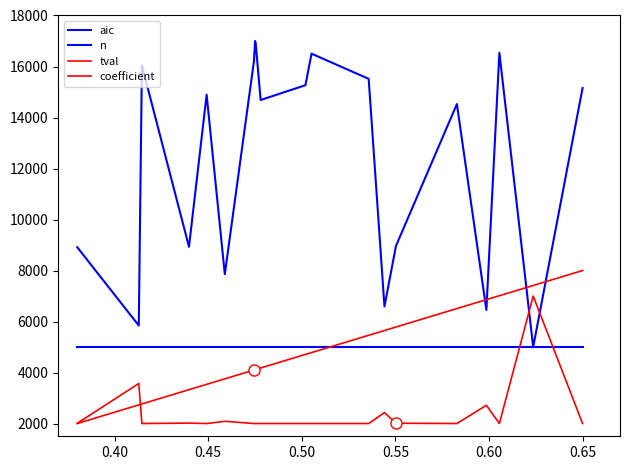

How many lines are shown in the chart?

4